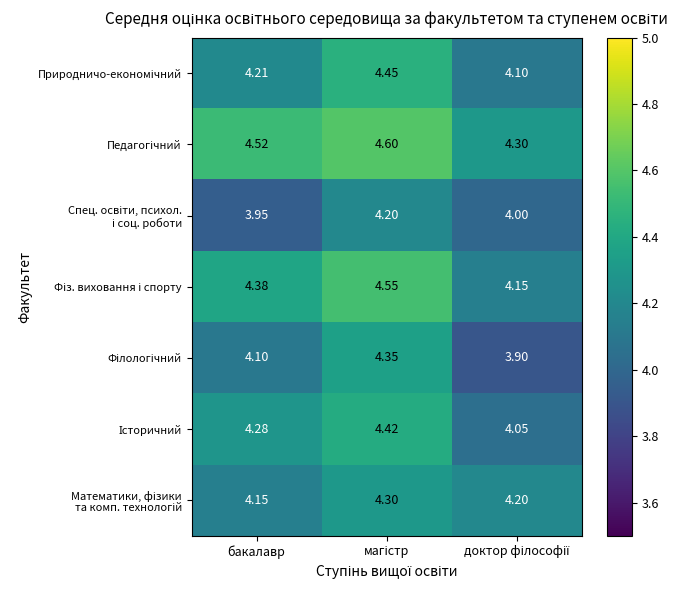

Which series has the largest range (max minus min)?

Філологічний